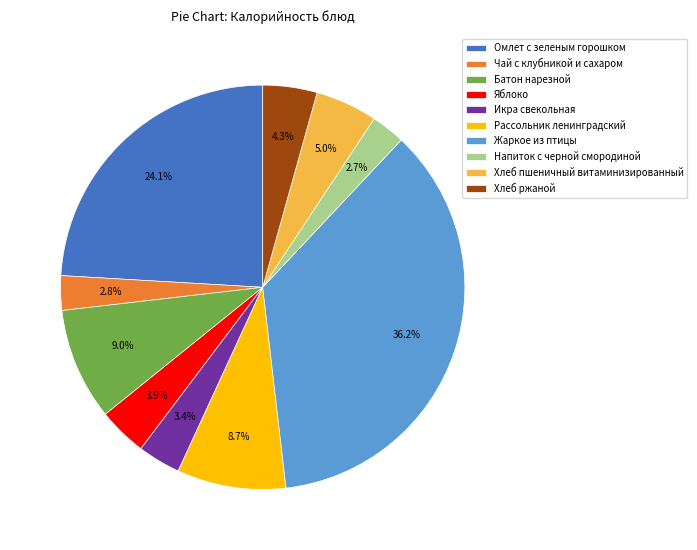

What is the largest slice in the pie chart?

Жаркое из птицы